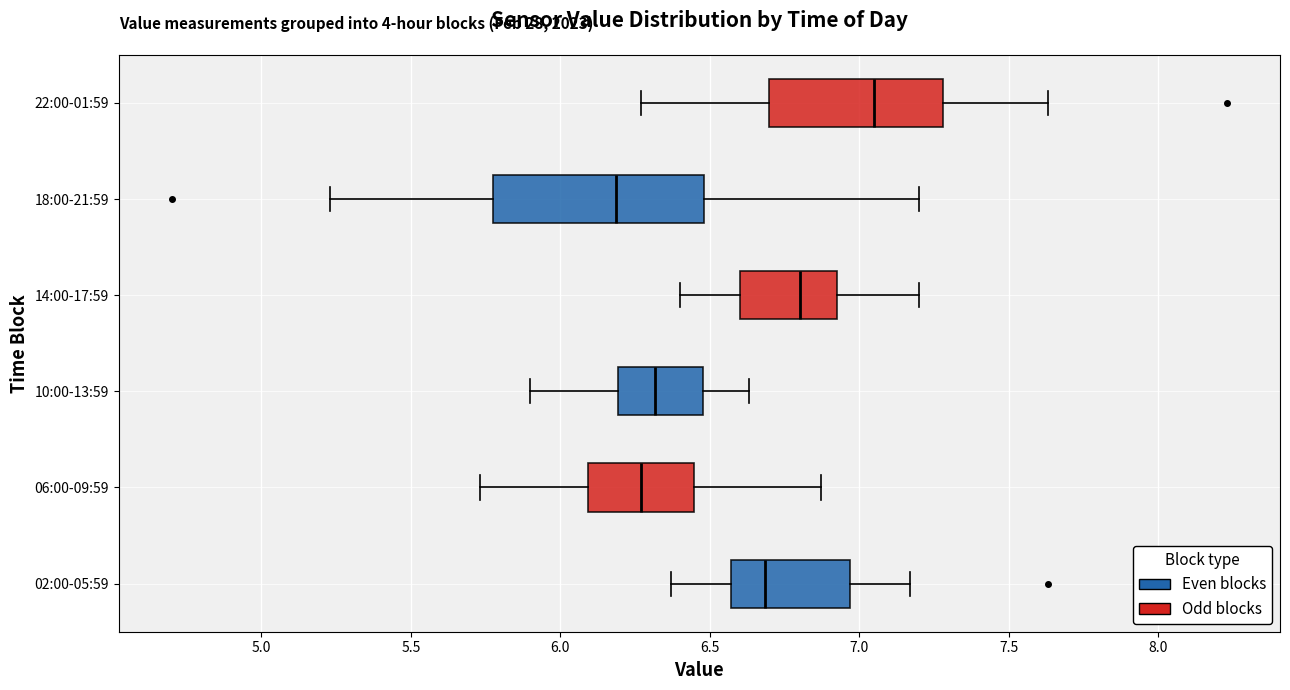

Which box is the widest, from its left edge to its right edge?

18:00-21:59